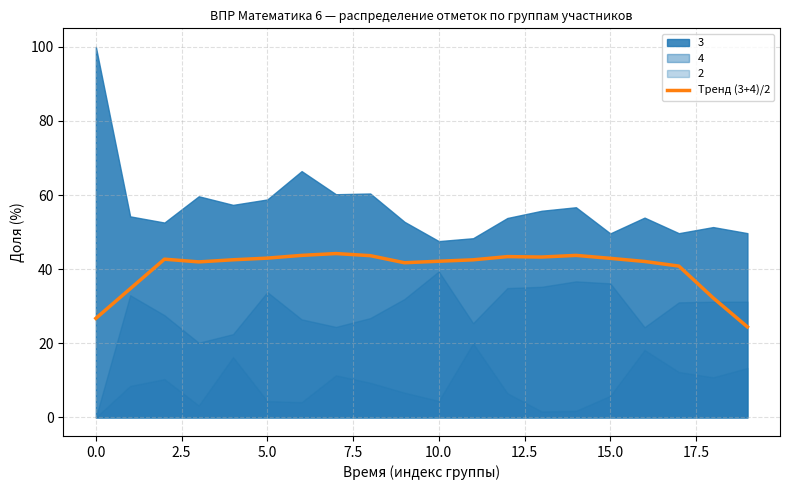

How many points are lower than both their immediate neighbors (excluding endpoints)?

3